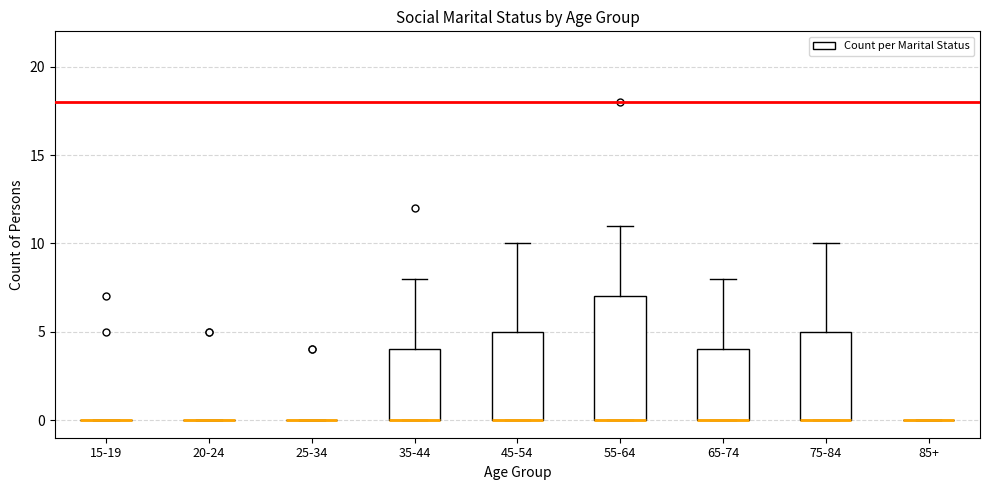

Reading left to right, transcribe this box plot: for each box, give where its median line is, the range the box spans, and where its two whiskers end, as read against the y-axis. The values are not printed on the chart, so give them approximately, as read against the axis.

15-19: box collapsed to a line at 0, whiskers 0 to 0
20-24: box collapsed to a line at 0, whiskers 0 to 0
25-34: box collapsed to a line at 0, whiskers 0 to 0
35-44: median 0 (drawn on the box's lower edge), box 0 to 4, whiskers 0 to 8
45-54: median 0 (drawn on the box's lower edge), box 0 to 5, whiskers 0 to 10
55-64: median 0 (drawn on the box's lower edge), box 0 to 7, whiskers 0 to 11
65-74: median 0 (drawn on the box's lower edge), box 0 to 4, whiskers 0 to 8
75-84: median 0 (drawn on the box's lower edge), box 0 to 5, whiskers 0 to 10
85+: box collapsed to a line at 0, whiskers 0 to 0